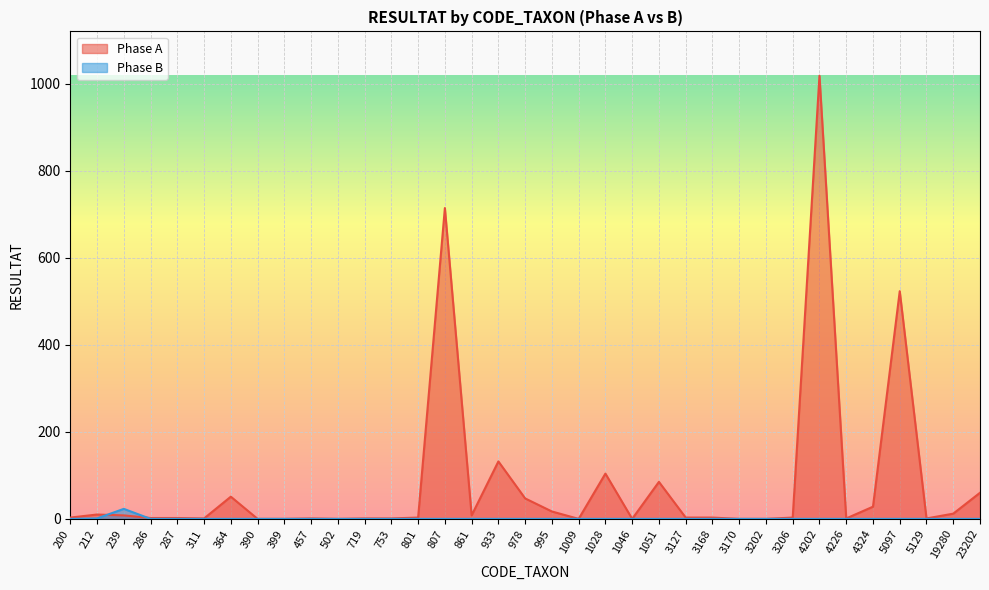

Rank the series by their average value, from lowest to highest.

Phase B, Phase A